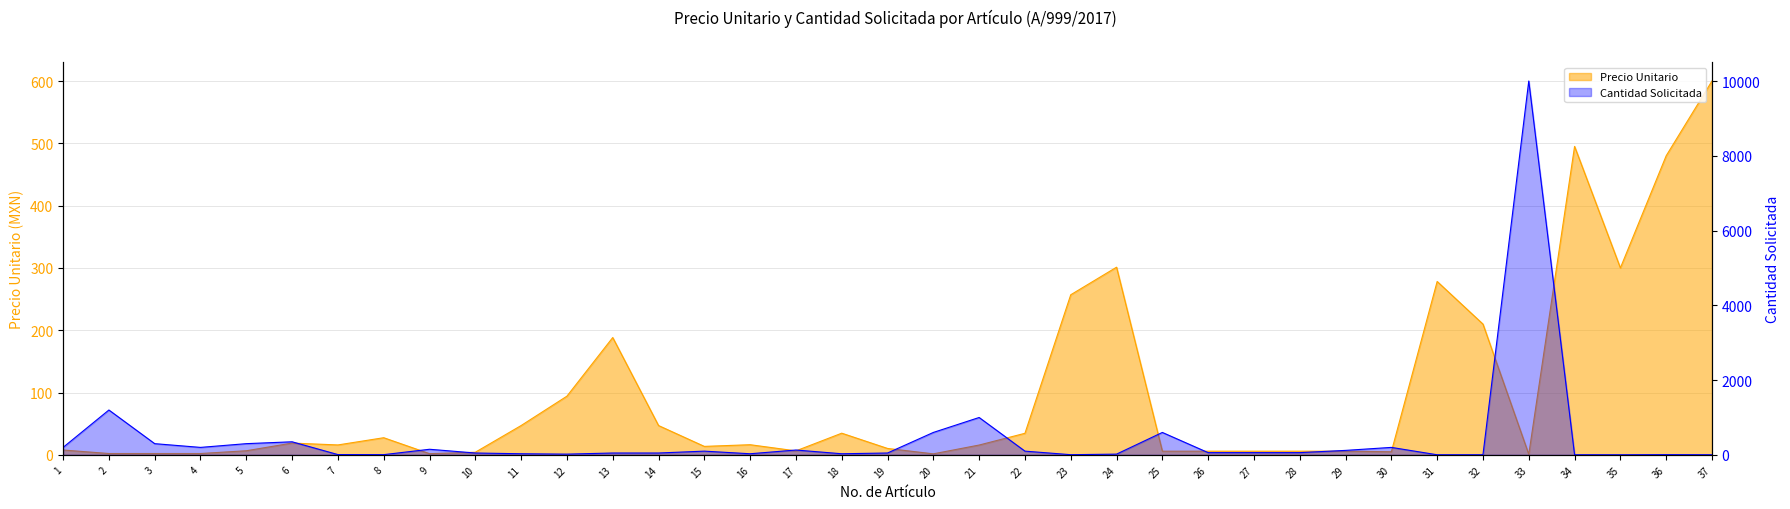

Does the chart display data point markers on the line(s)?

No